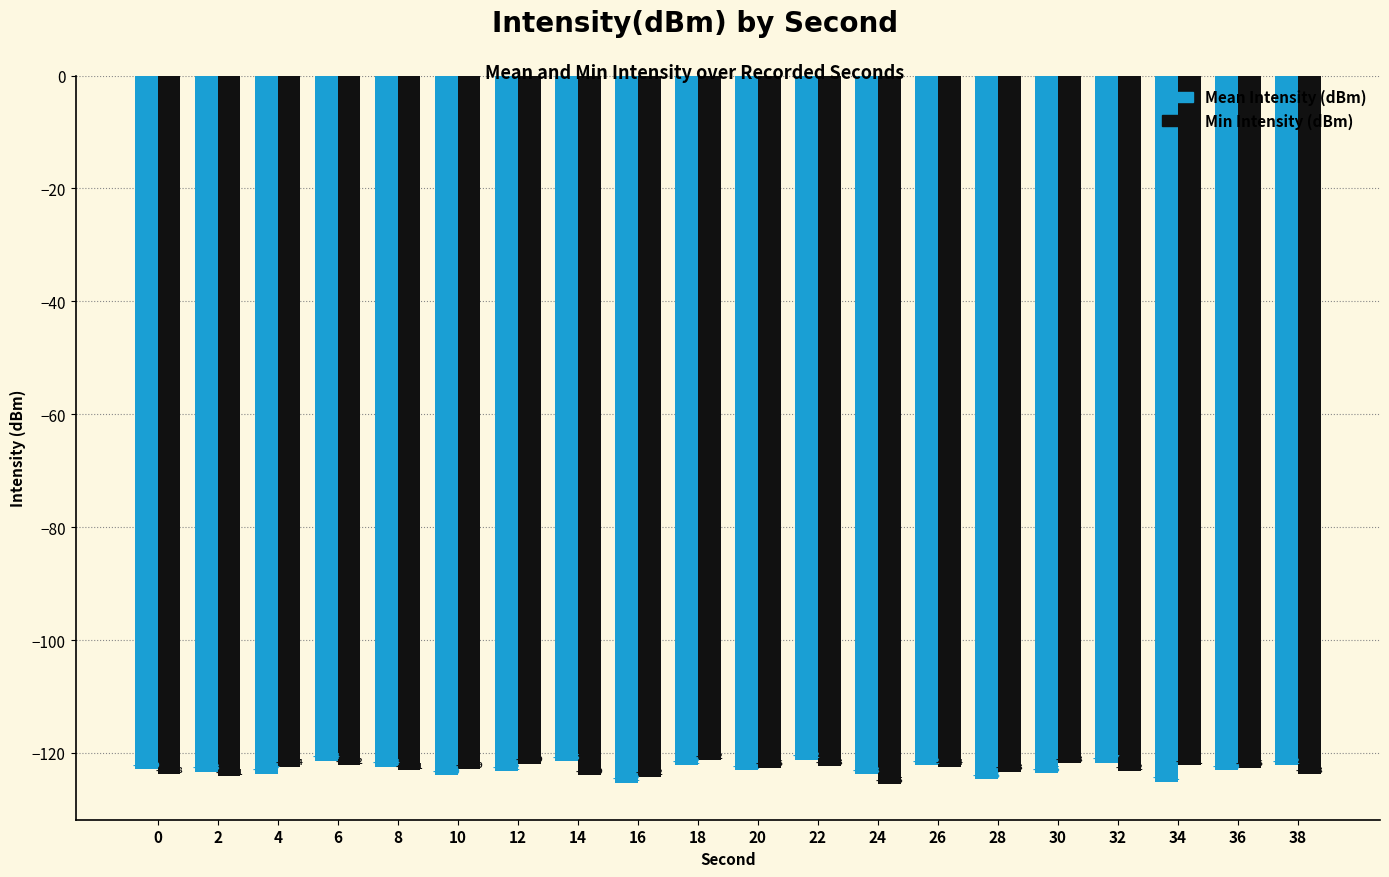

What is the difference between the maximum and minimum values in the Min Intensity (dBm) series?

4.3